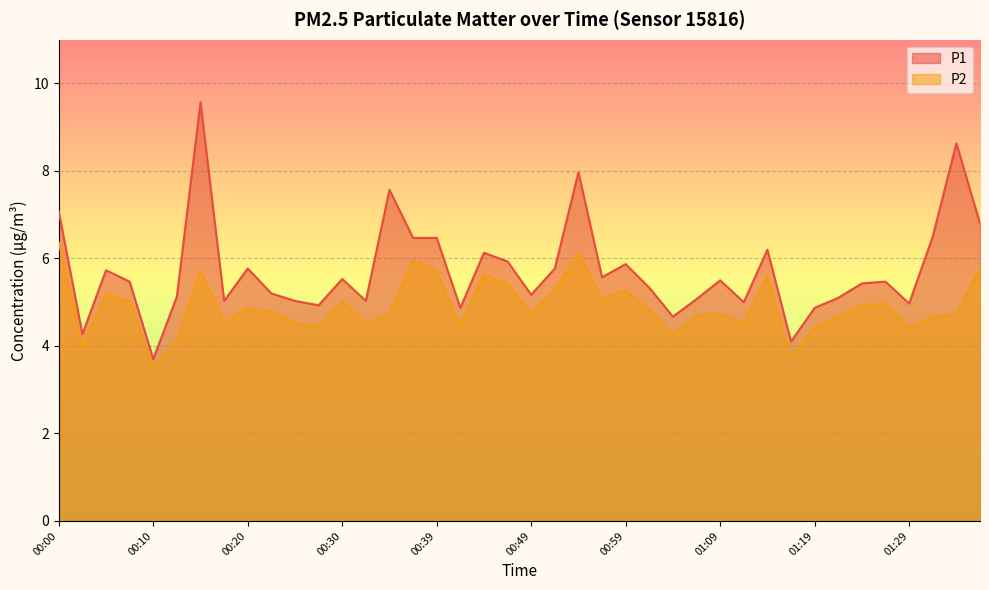

True or false: P2 has a value of 2.0 at 00:05.

False